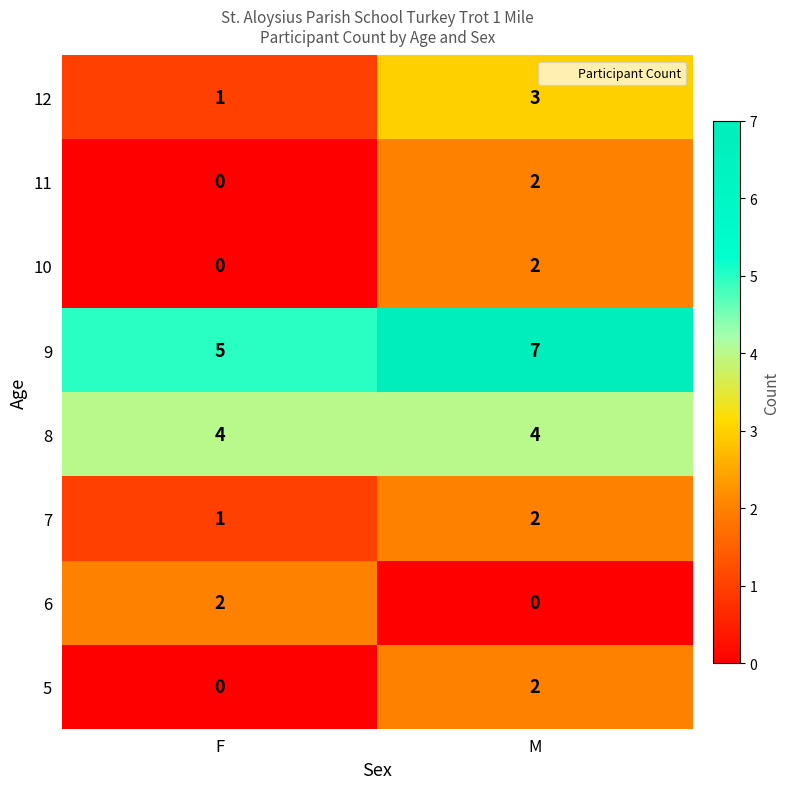

What is the greatest value displayed?

7